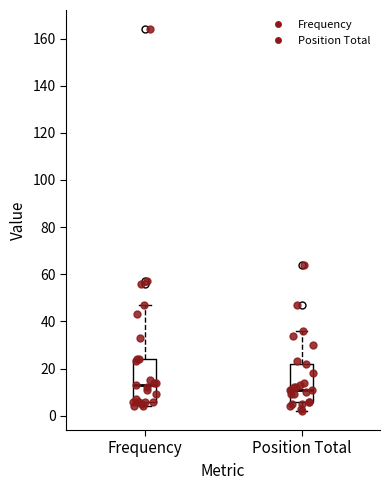

Comparing the boxes themselves (not the whiskers), which one is the tallest?

Frequency